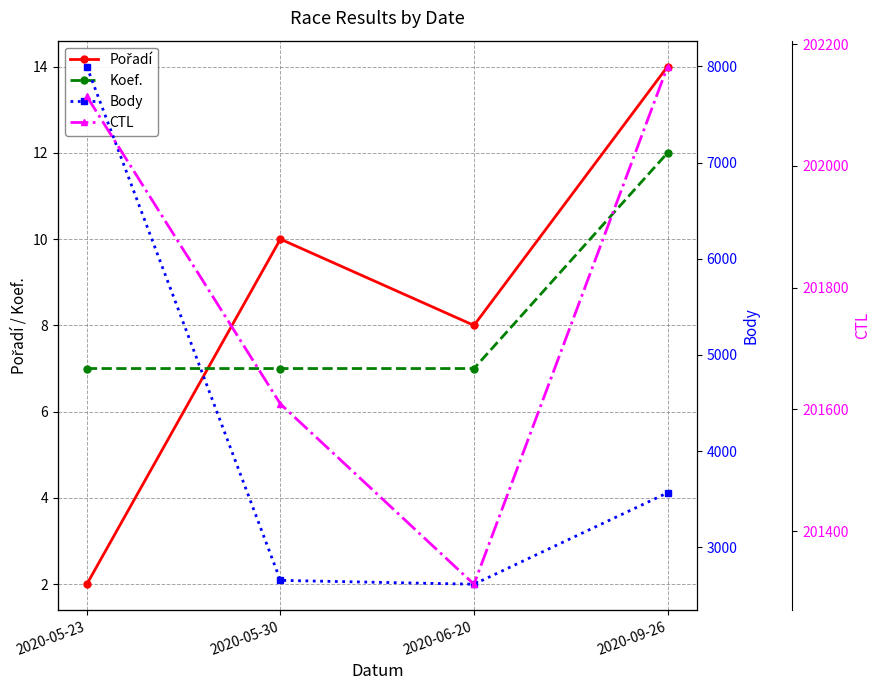

At which category is the sum across all series the highest?

2020-05-23